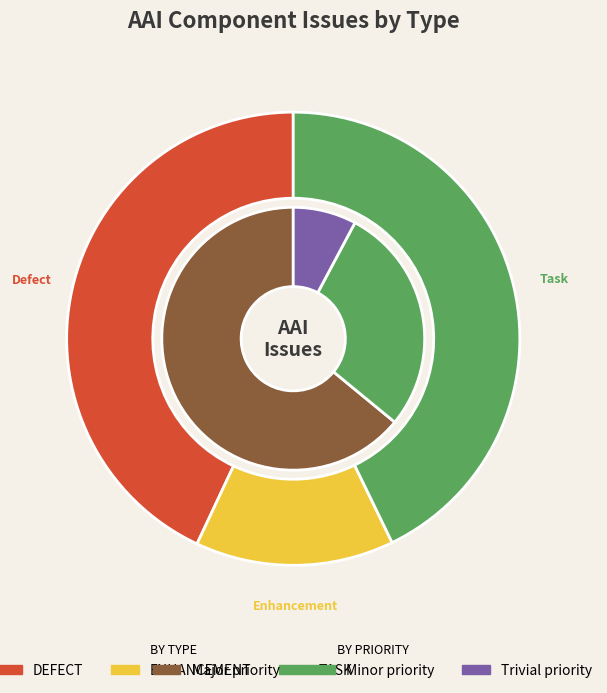

Is there a majority slice in this chart?

No